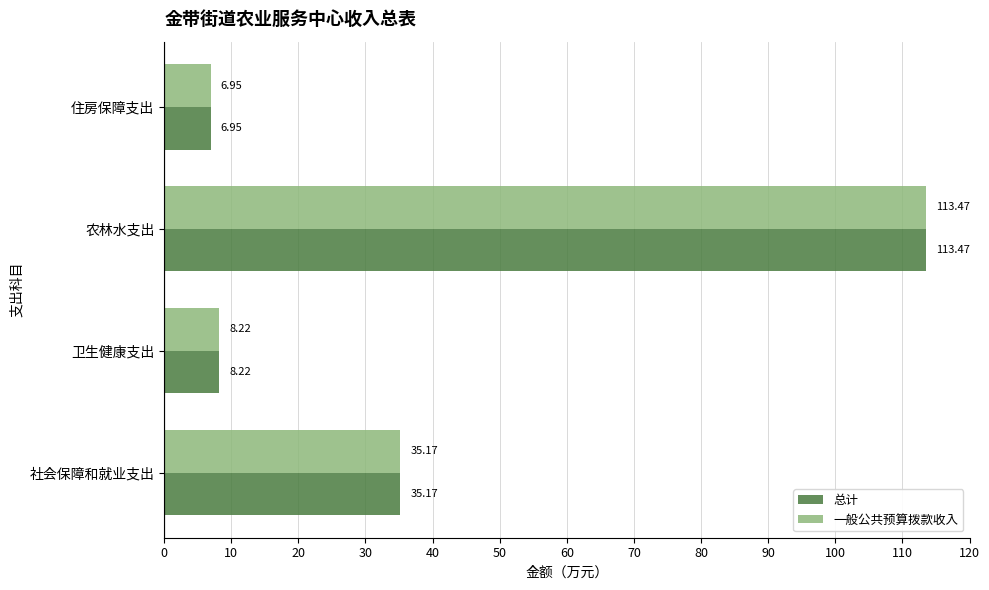

What is the average value of the 一般公共预算拨款收入 series?

41.0